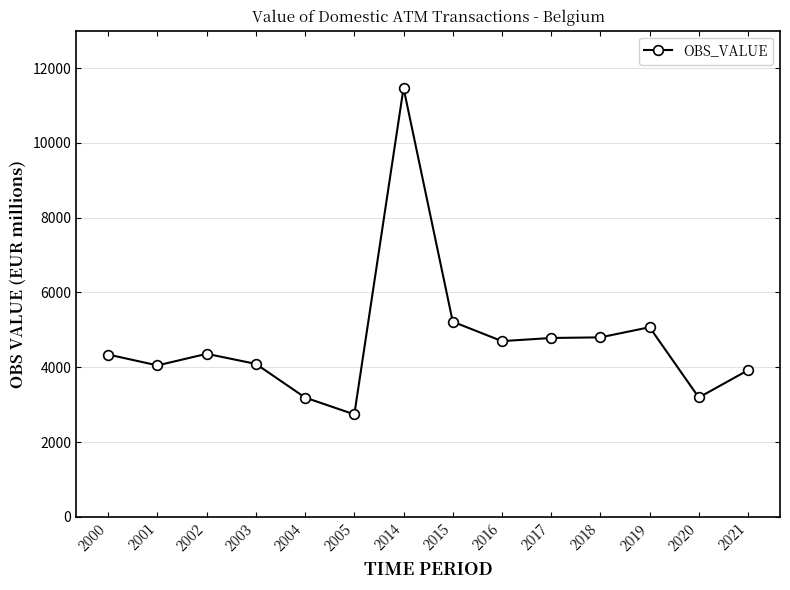

Which category has the highest value across all series?

2014